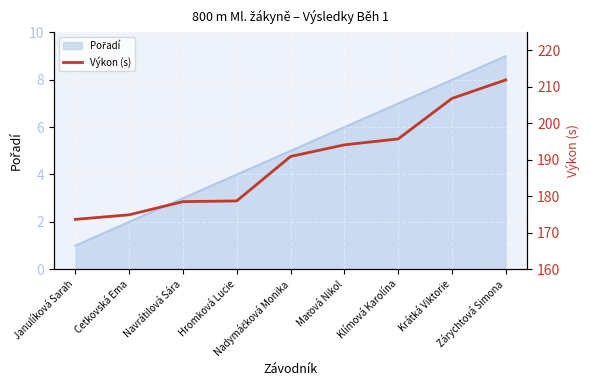

Which has a higher value, Cetkovská Ema or Janulíková Sarah?

Cetkovská Ema